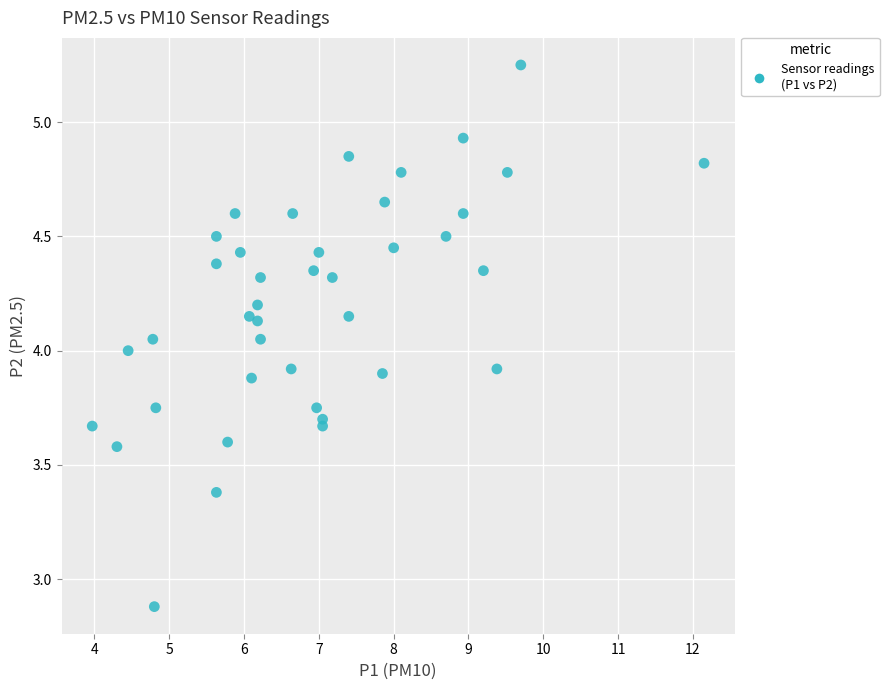

What is the range of Y values (max minus min)?

2.4